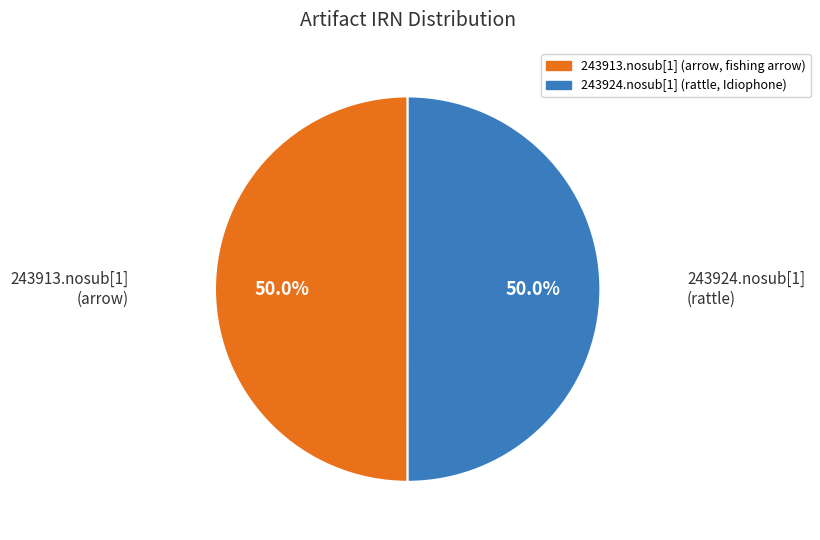

What percentage is NOT represented by 243924.nosub[1] (rattle, Idiophone)?

50.0%